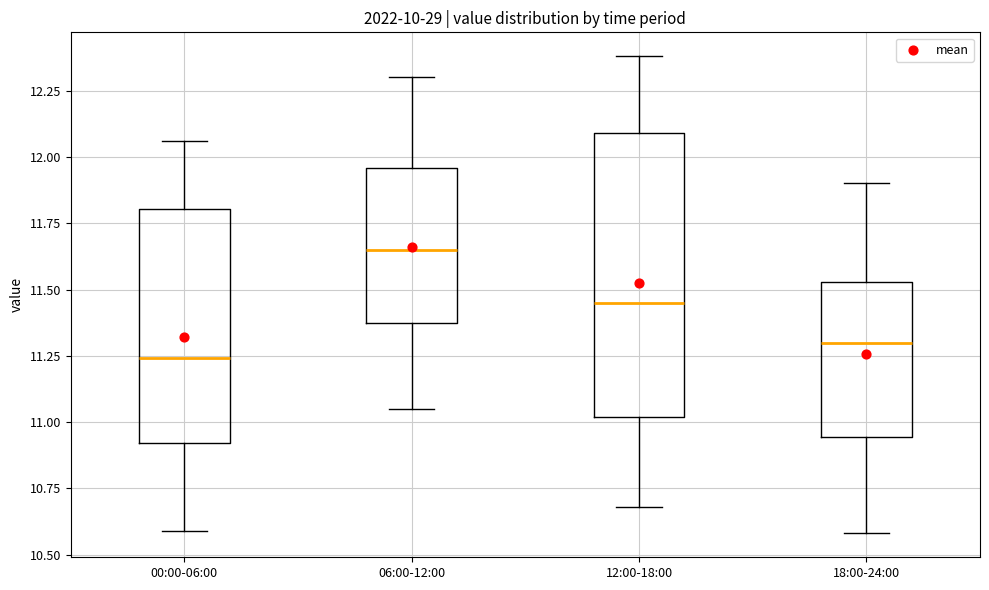

Reading left to right, transcribe this box plot: for each box, give where its median line is, the range the box spans, and where its two whiskers end, as read against the y-axis. The values are not printed on the chart, so give them approximately, as read against the axis.

00:00-06:00: median 11.25, box 10.90 to 11.80, whiskers 10.60 to 12.05
06:00-12:00: median 11.65, box 11.35 to 11.95, whiskers 11.05 to 12.30
12:00-18:00: median 11.45, box 11.00 to 12.10, whiskers 10.70 to 12.40
18:00-24:00: median 11.30, box 10.95 to 11.55, whiskers 10.60 to 11.90